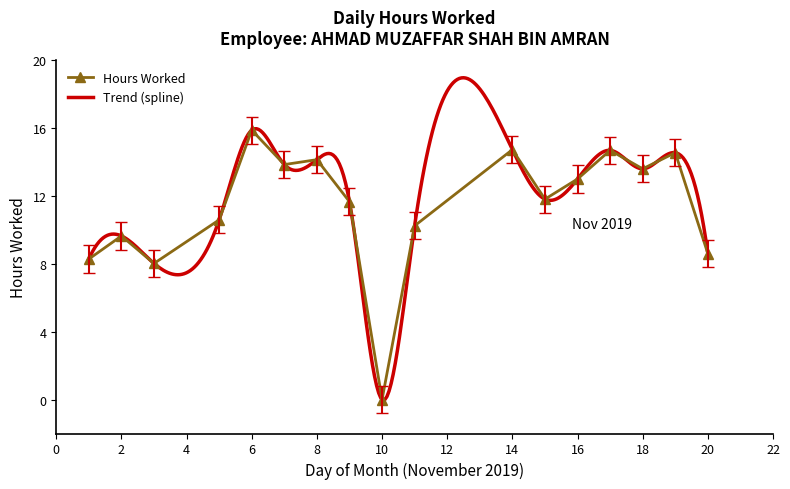

The Hours Worked series shows 3.4 at 6. True or false?

False